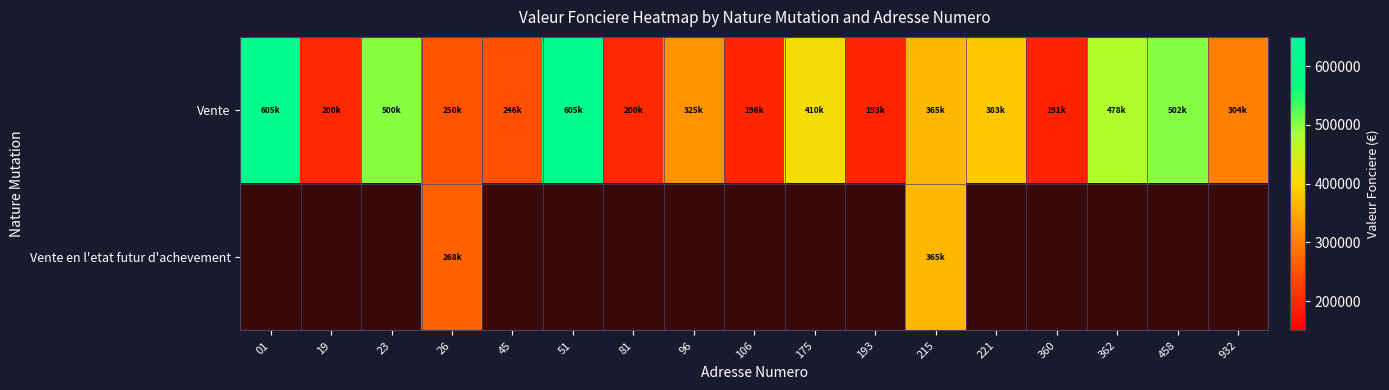

The Vente en l'etat futur d'achevement series shows 598158.5 at 215. True or false?

False